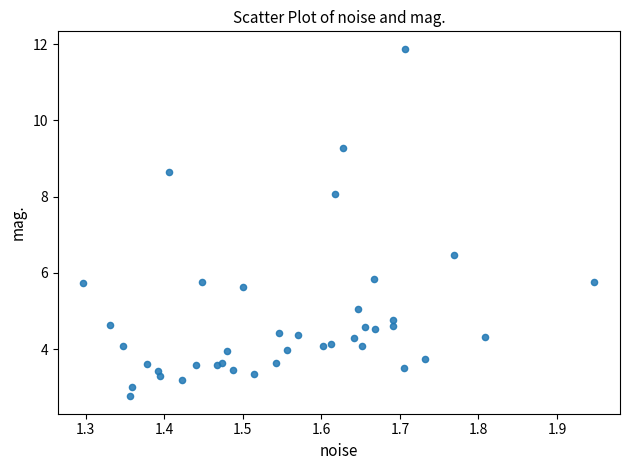

What Y value in the scatter plot is closest to 7?

6.5